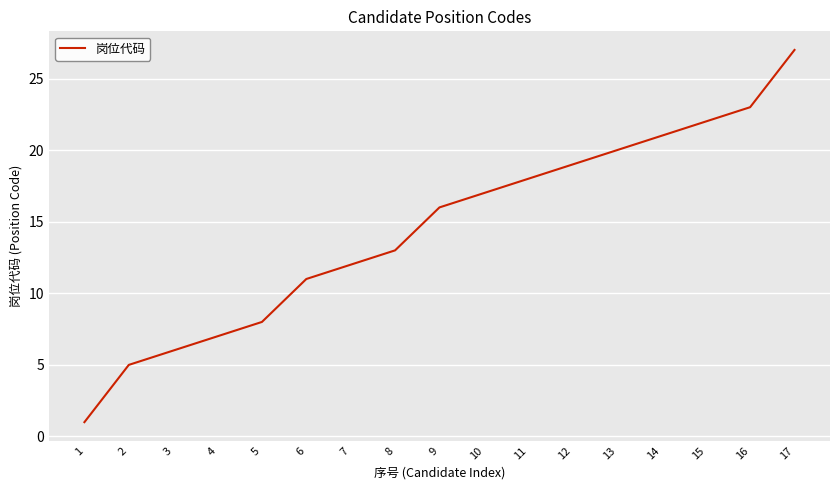

What is the minimum value shown in the chart?

1